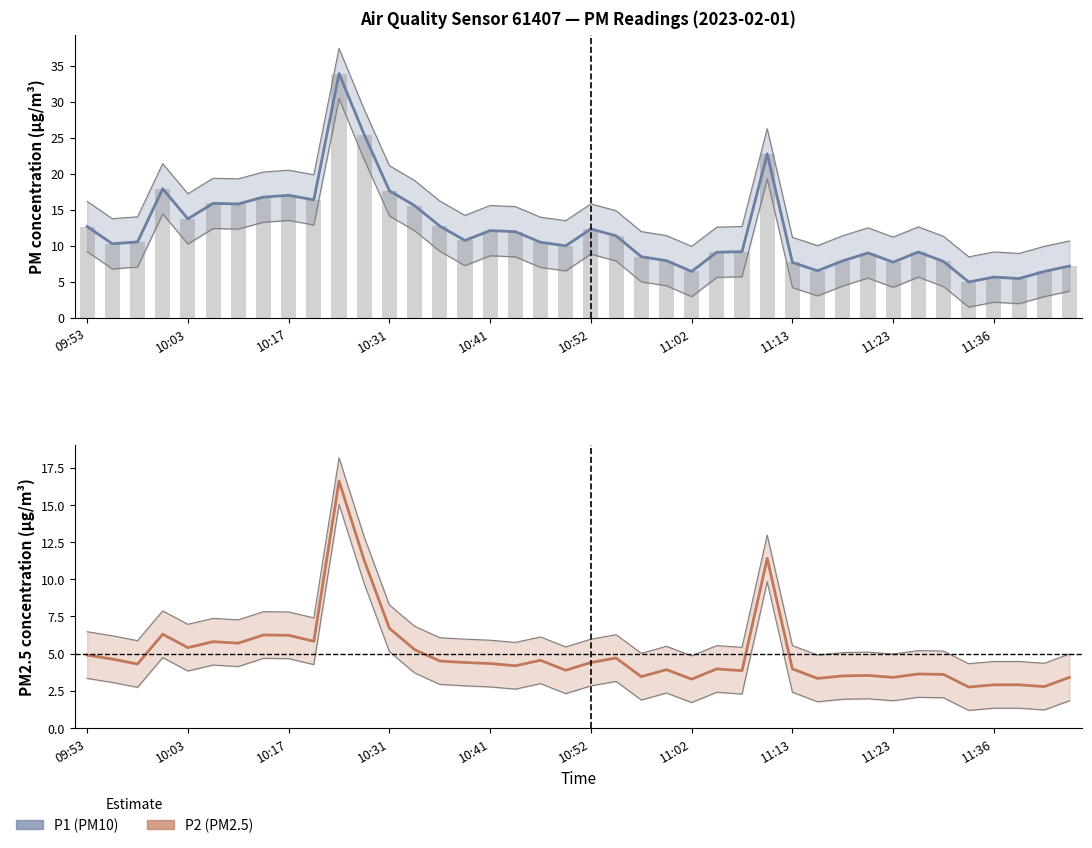

What is the approximate value of P2 at 18?

4.5